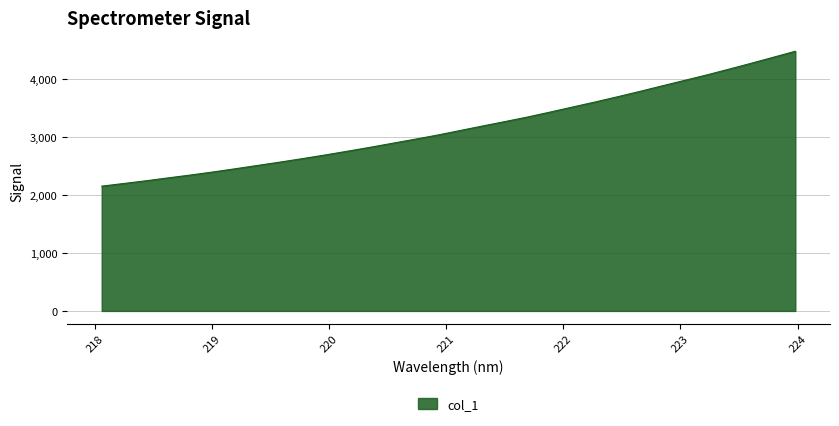

What is the minimum value shown in the chart?

2151.3